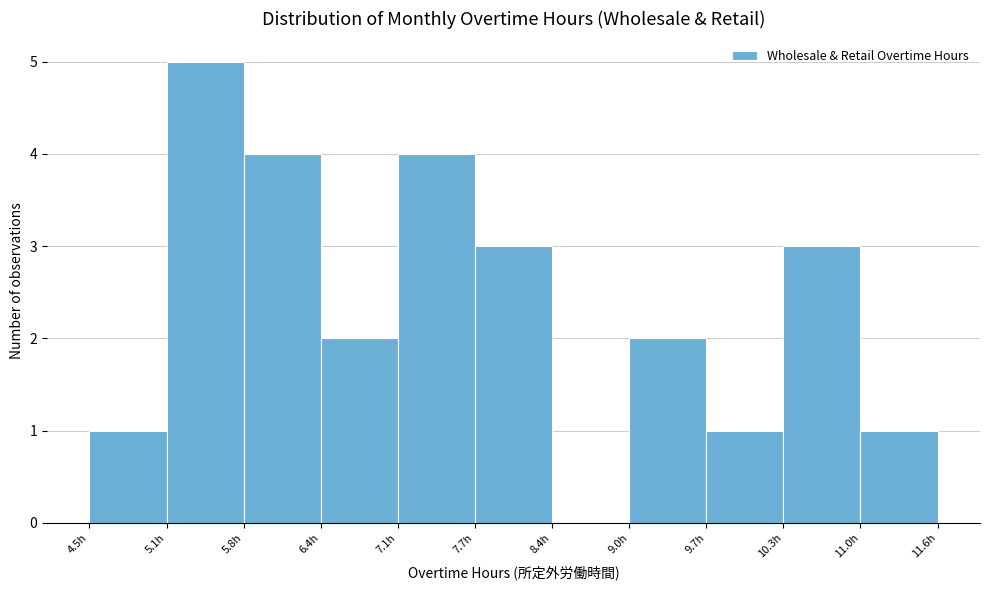

Reading left to right, list every bar in this chart as the range it spans on the x-axis followed by its height. Neither the bar edges nor the heights are printed on the chart, so give them approximately, as read against the axes.

4.5 to 5.1: 1
5.1 to 5.8: 5
5.8 to 6.4: 4
6.4 to 7.1: 2
7.1 to 7.7: 4
7.7 to 8.4: 3
8.4 to 9.0: 0
9.0 to 9.7: 2
9.7 to 10.3: 1
10.3 to 11.0: 3
11.0 to 11.6: 1